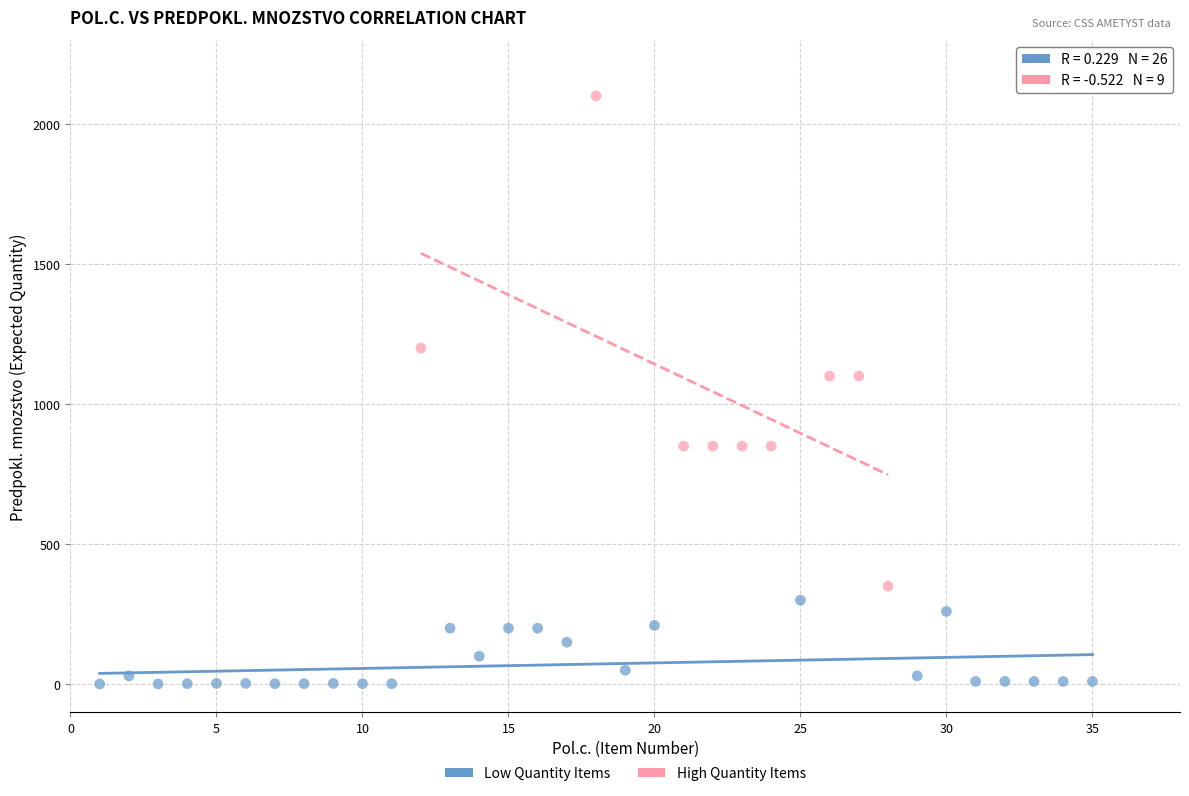

Which series contains the lowest Y value?

Low Quantity Items